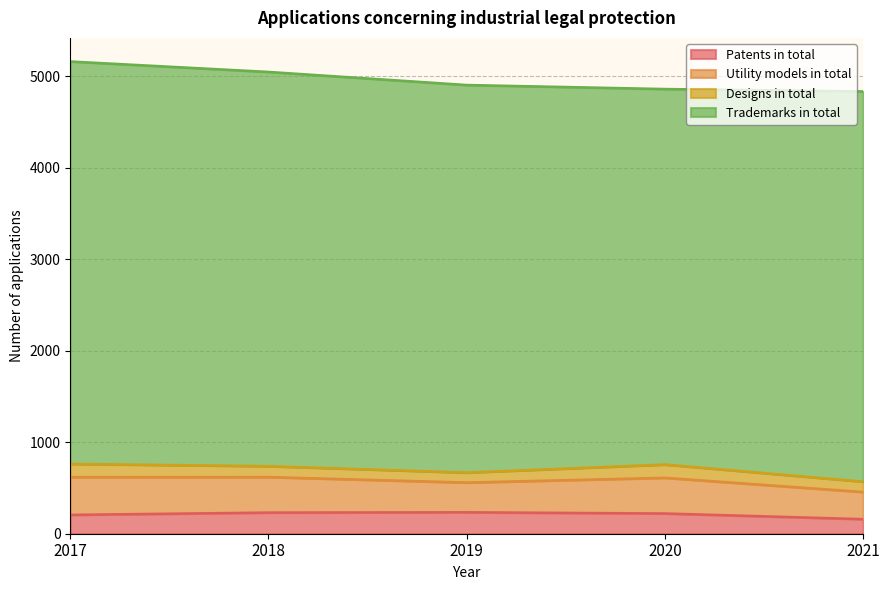

What is the difference between the highest and lowest values at 2018?

4189